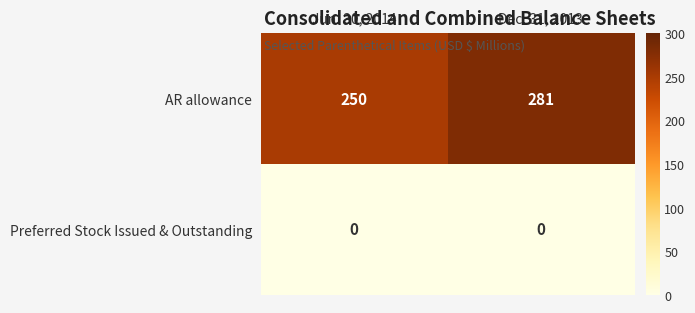

What is the total value across all series at Jun. 30, 2014?

250